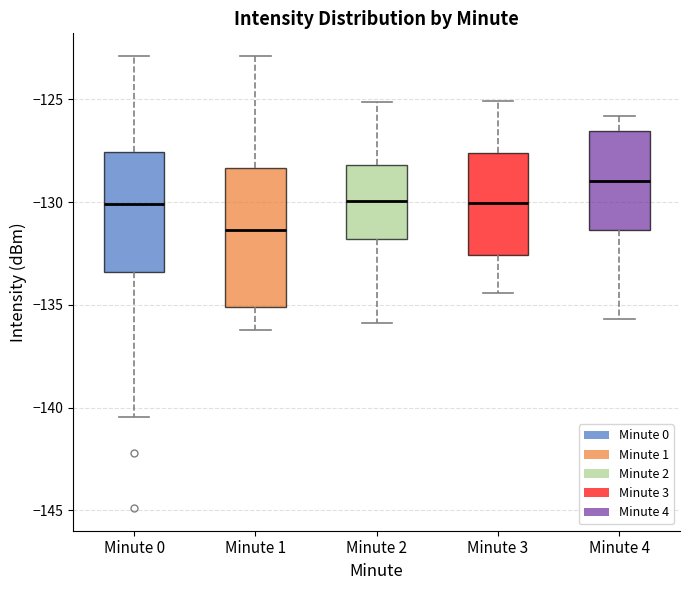

Comparing the boxes themselves (not the whiskers), which one is the tallest?

Minute 1